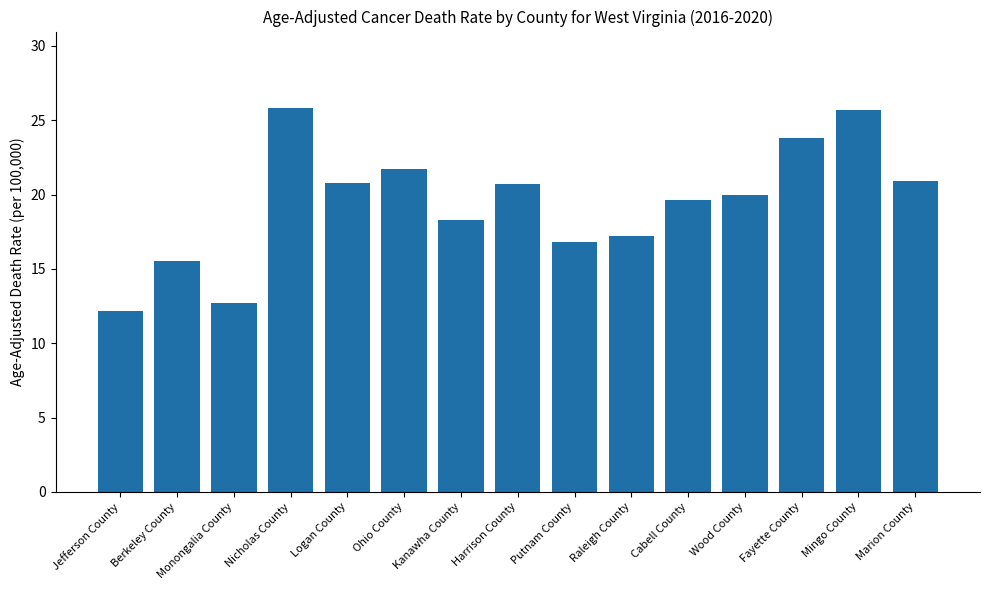

What is the change in value from Jefferson County to Fayette County?

+11.6